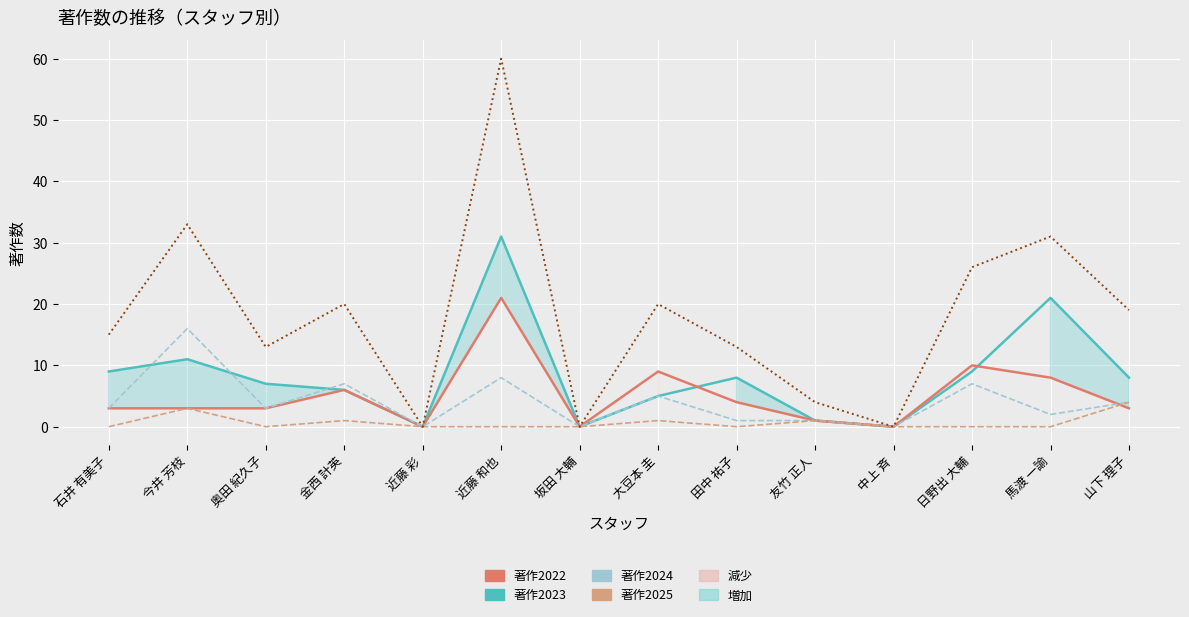

How many categories are shown in the chart?

14